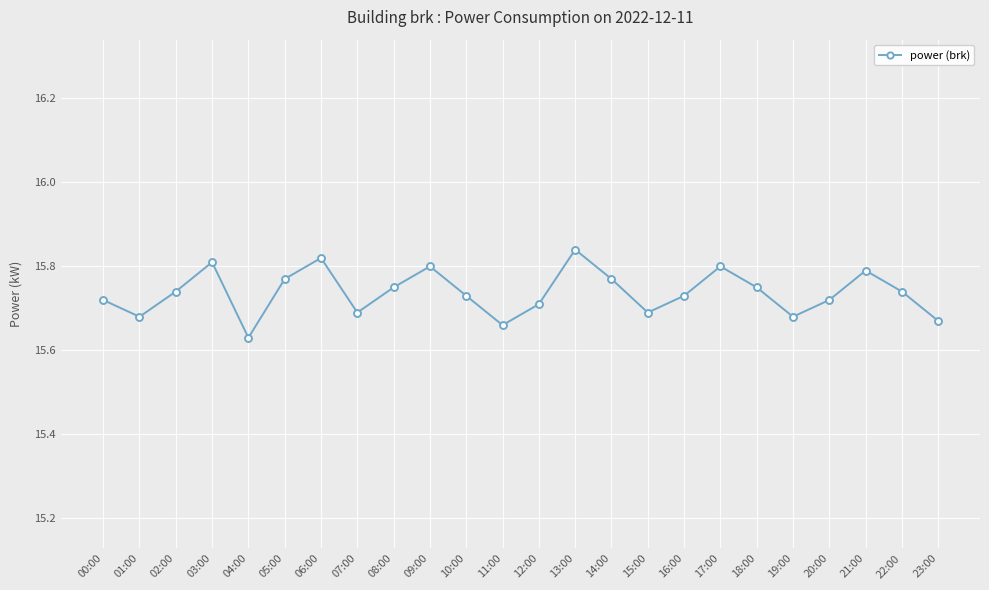

Is it true that the value at 22:00 is 21.1?

False